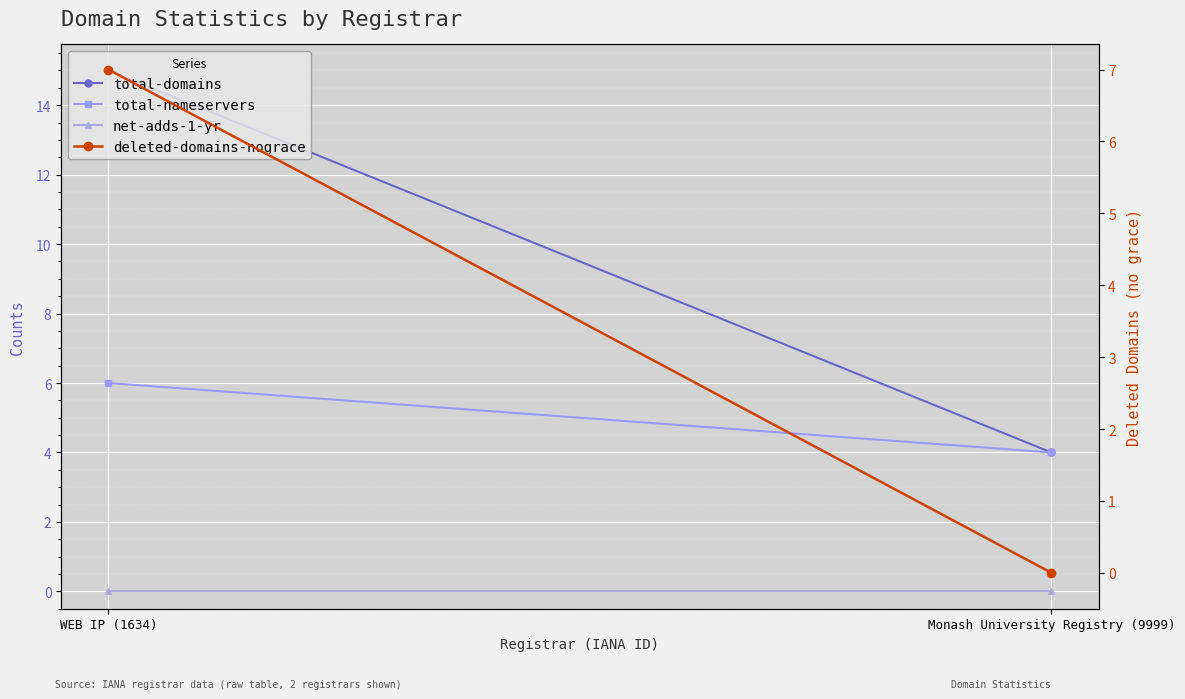

What is the sum of all total-domains values?

19